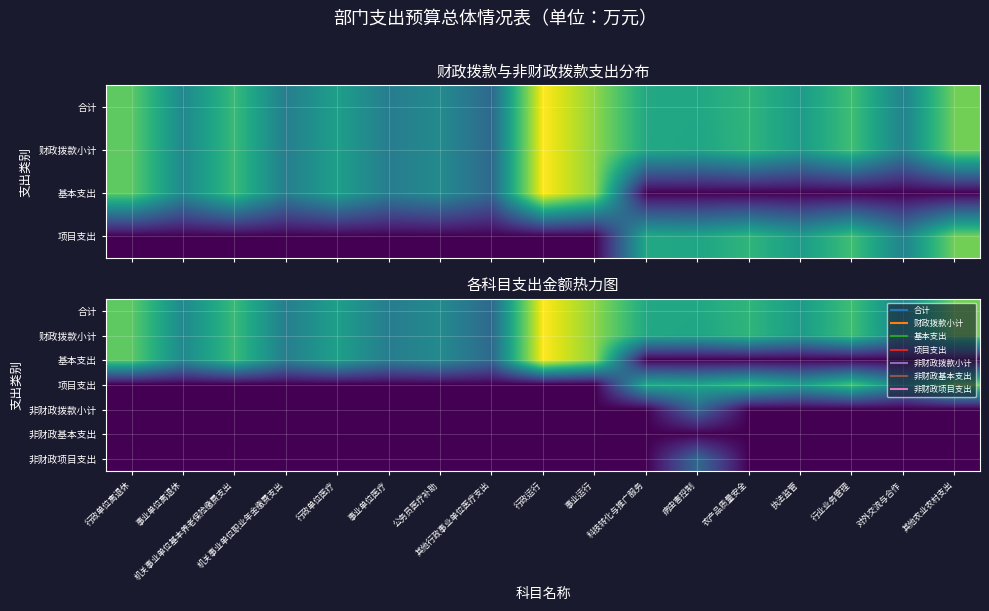

What is the total value across all series at 对外交流与合作?

11.8